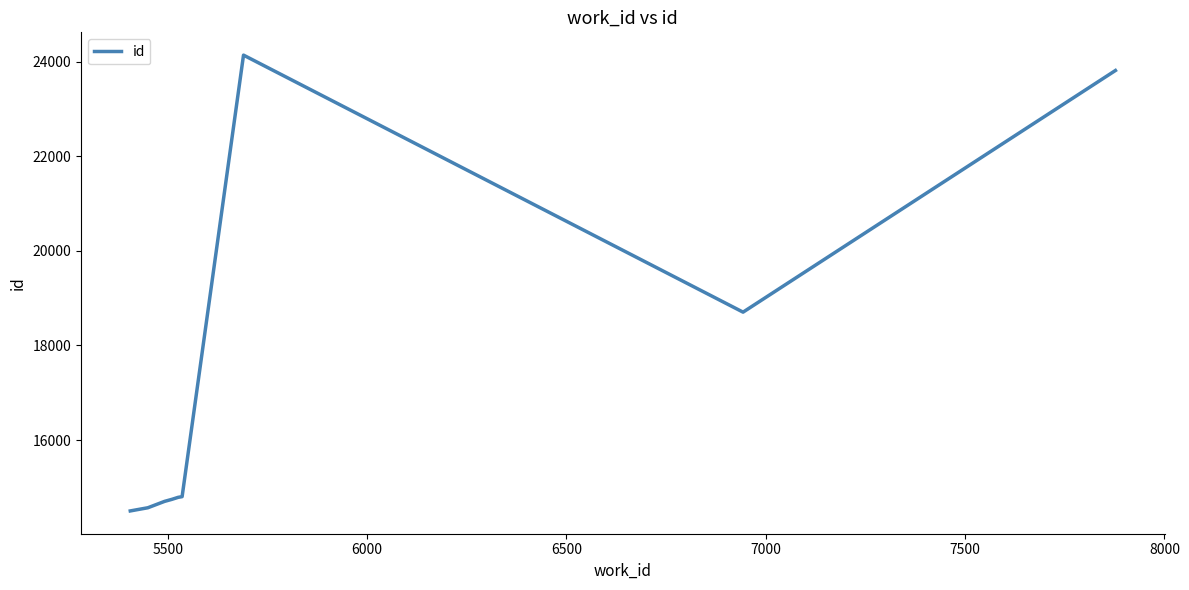

What is the minimum value shown in the chart?

14503